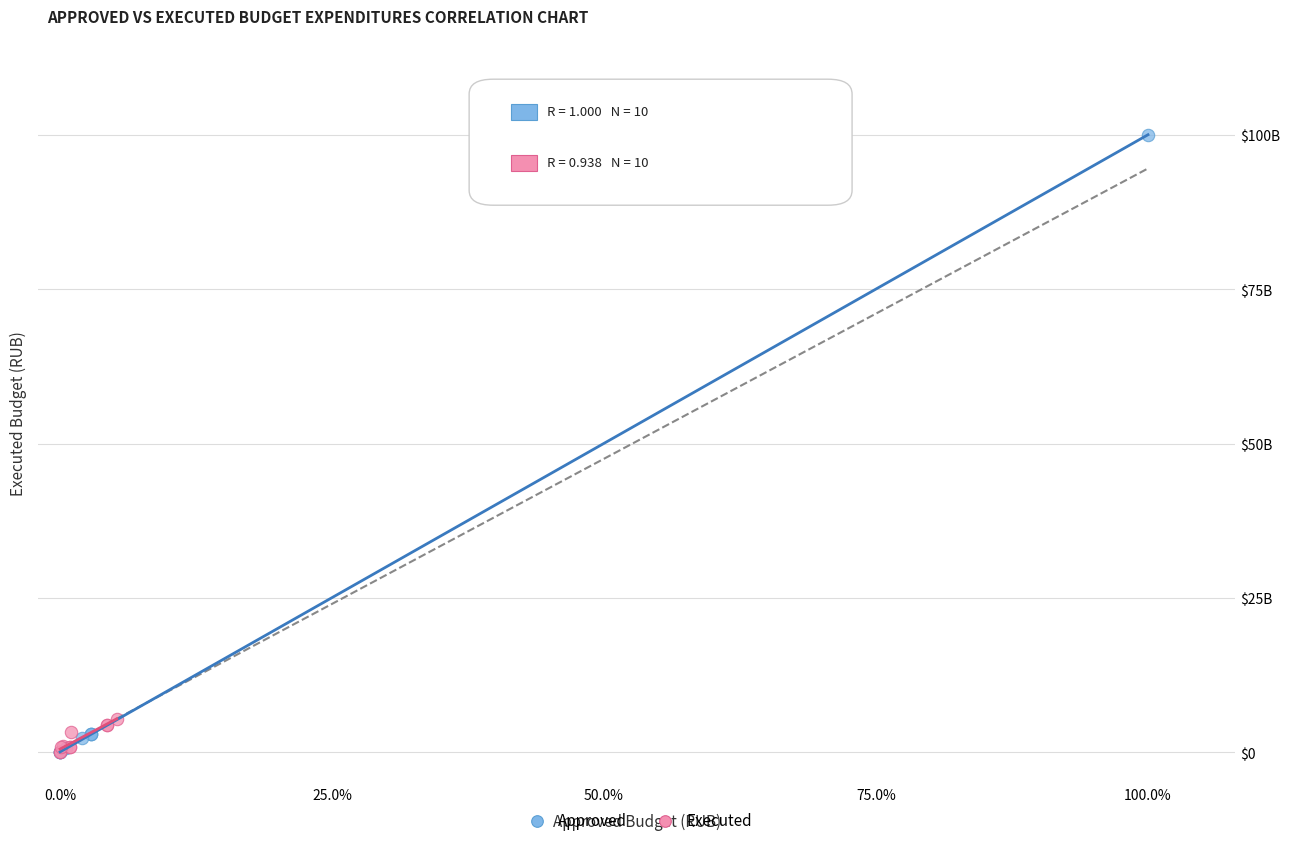

Which series has the largest Y range (max minus min)?

Approved